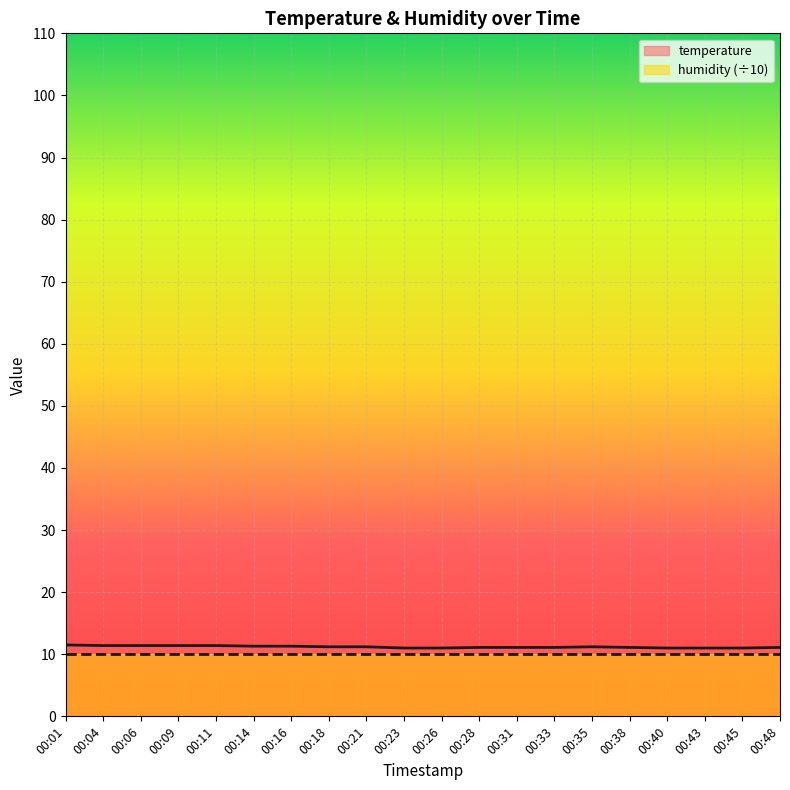

How many lines are shown in the chart?

2